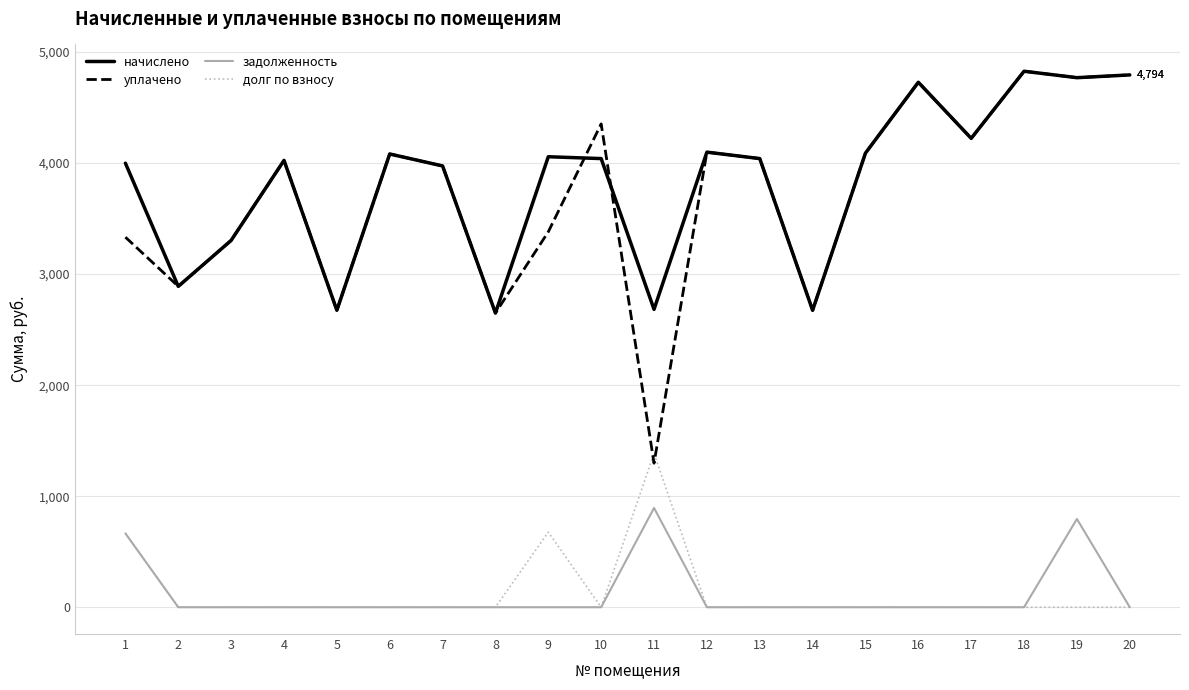

Which series has the largest total across all categories?

начислено